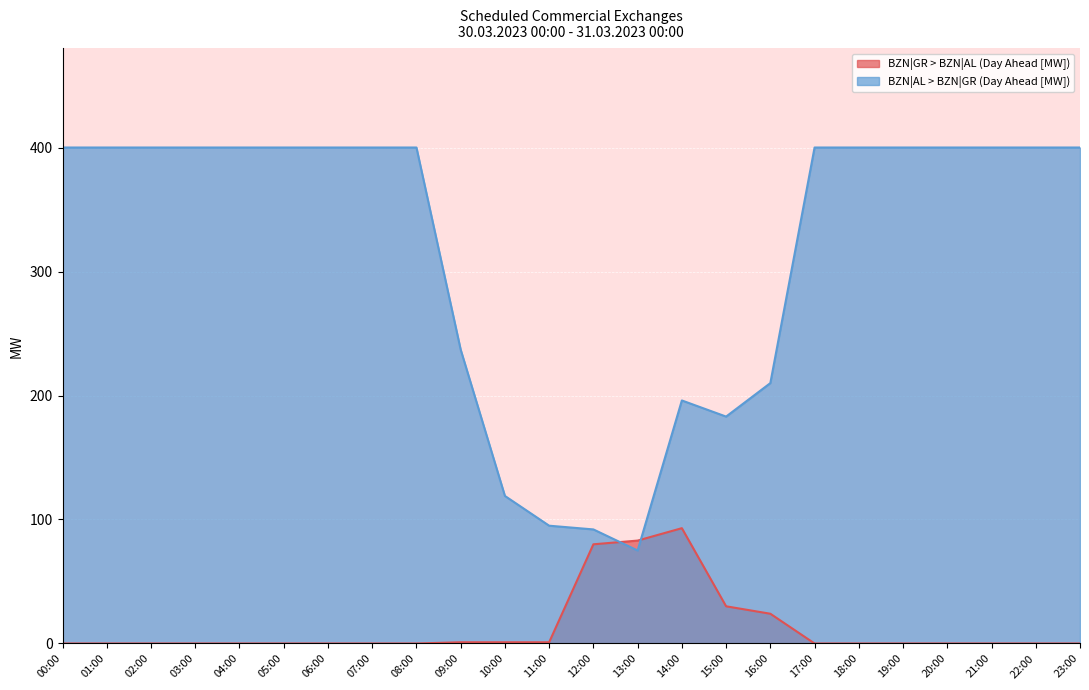

How many lines are shown in the chart?

2